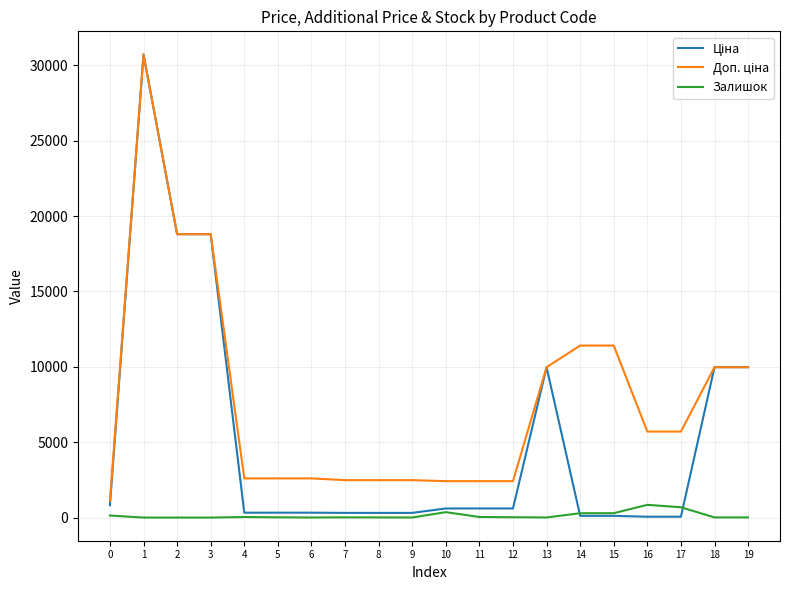

True or false: Залишок has more than 1 points higher than both neighbors.

True